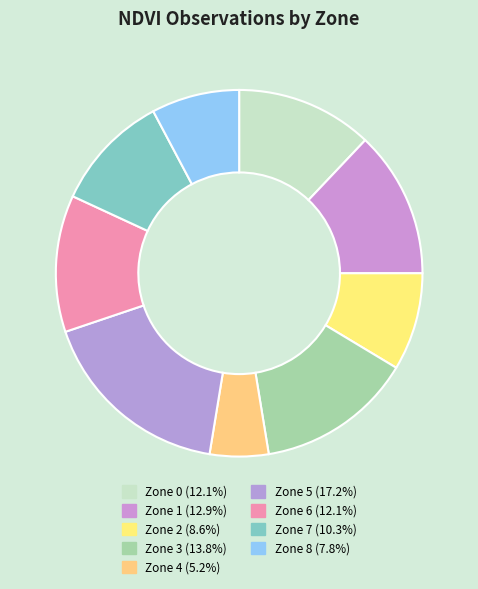

What portion of the pie excludes Zone 7?

89.7%